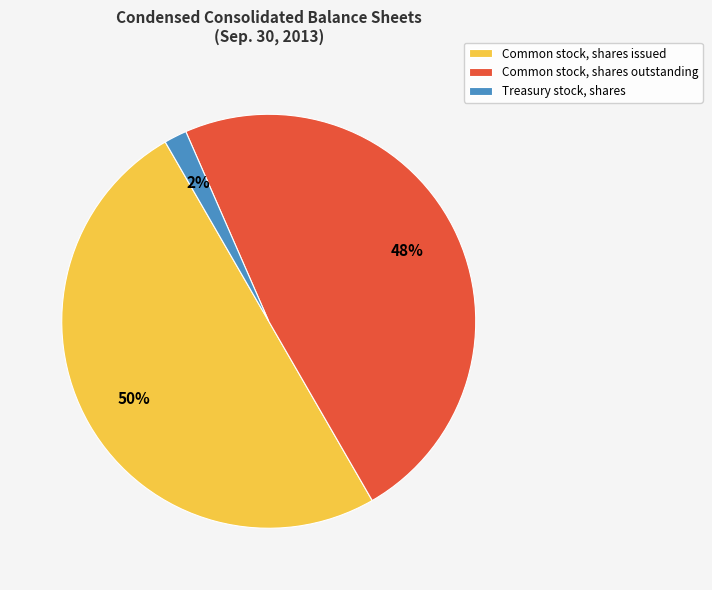

Is Common stock, shares outstanding the majority of the pie?

No